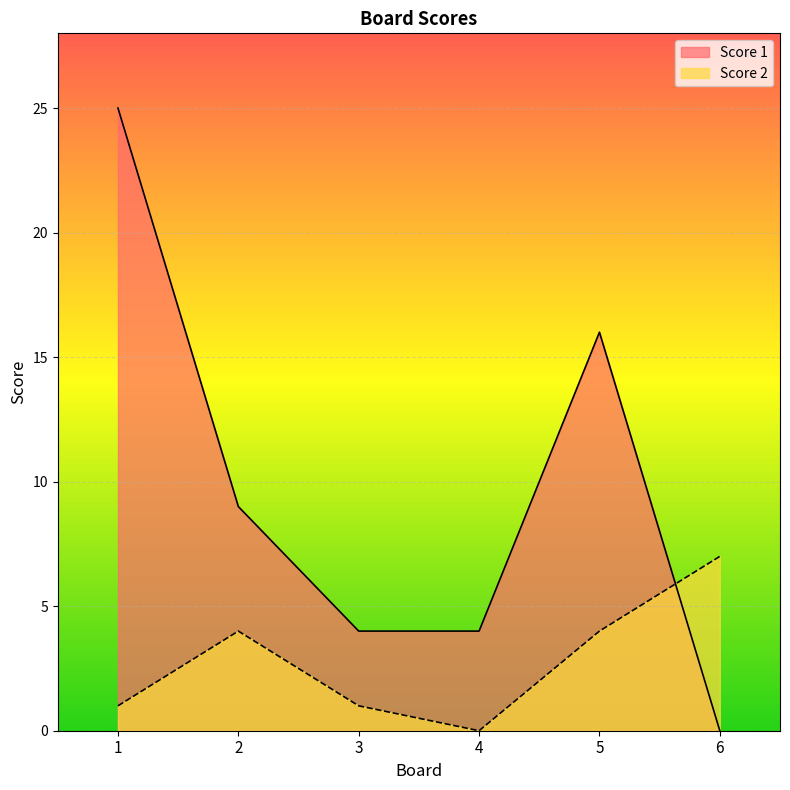

At which label does Score 2 first exceed 4?

6